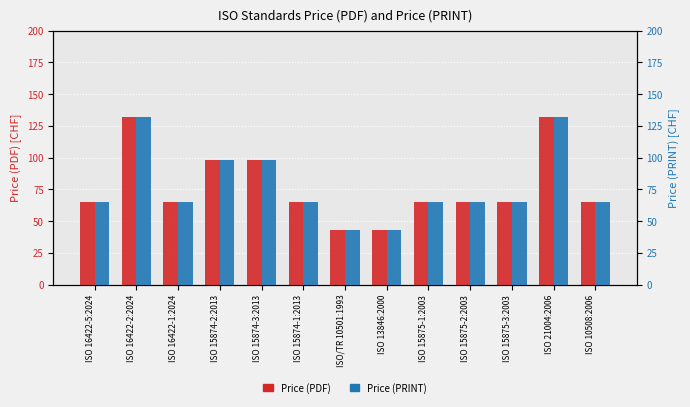

How many series are shown in this chart?

2